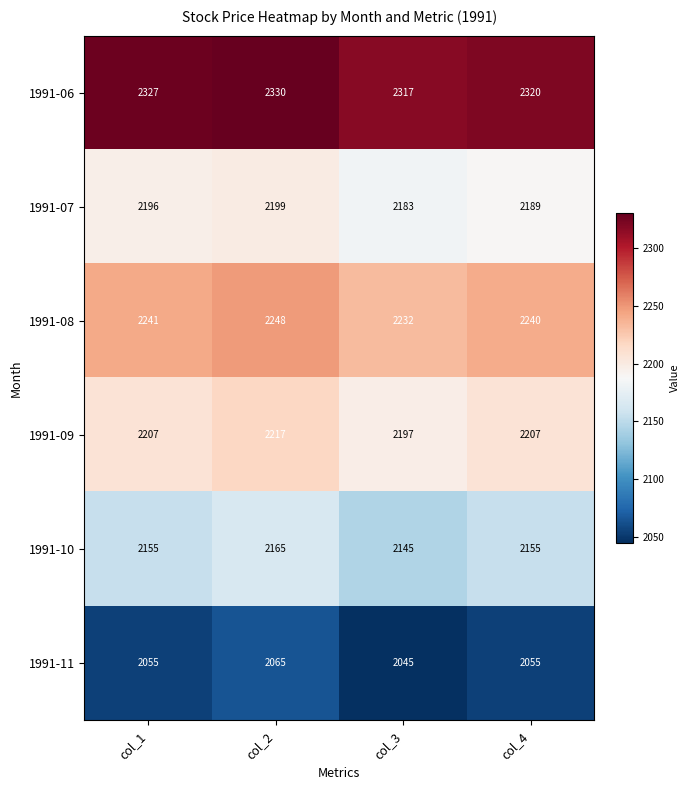

Reading left to right, what are all the values shown in this chart?

1991-06: 2327	2330	2317	2320
1991-07: 2196	2199	2183	2189
1991-08: 2241	2248	2232	2240
1991-09: 2207	2217	2197	2207
1991-10: 2155	2165	2145	2155
1991-11: 2055	2065	2045	2055